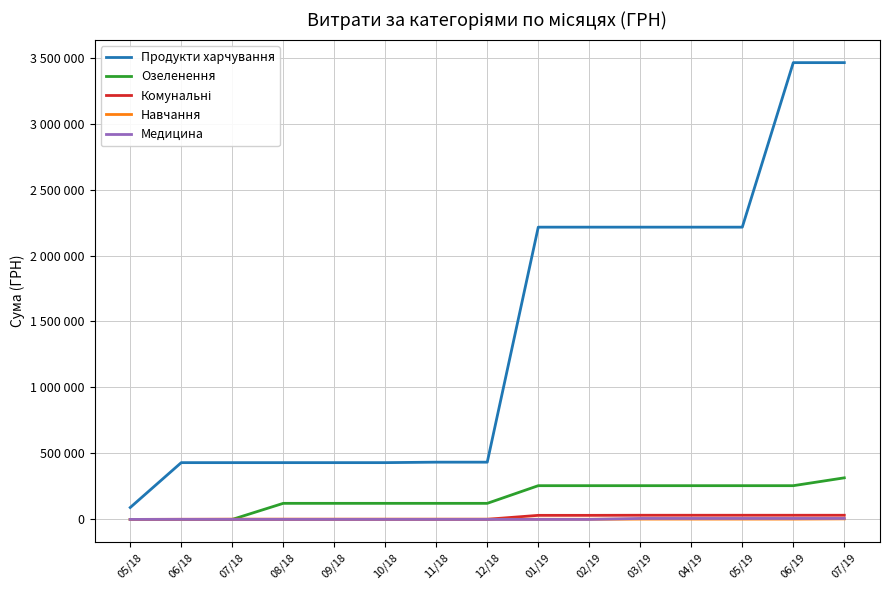

Reading right to left, extract all data points from this chart.

Продукти харчування: 3461552.8	3461552.8	2214767.5	2214767.5	2214767.5	2214767.5	2214767.5	433854.8	433854.8	430289.3	430289.3	430289.3	430289.3	430289.3	90205.0
Озеленення: 315104.5	255672.7	255672.7	255672.7	255672.7	255672.7	255672.7	121842.4	121842.4	121842.4	121842.4	121842.4	0.0	0.0	0.0
Комунальні: 31615.0	31615.0	31615.0	31615.0	31615.0	30836.5	30836.5	1209.2	1209.2	1209.2	1209.2	1209.2	1209.2	1209.2	0.0
Навчання: 4048.8	2488.8	2488.8	2488.8	2488.8	1320.0	1320.0	1320.0	1320.0	1320.0	1320.0	1320.0	1320.0	0.0	0.0
Медицина: 7402.1	7402.1	7402.1	7402.1	7402.1	0.0	0.0	0.0	0.0	0.0	0.0	0.0	0.0	0.0	0.0